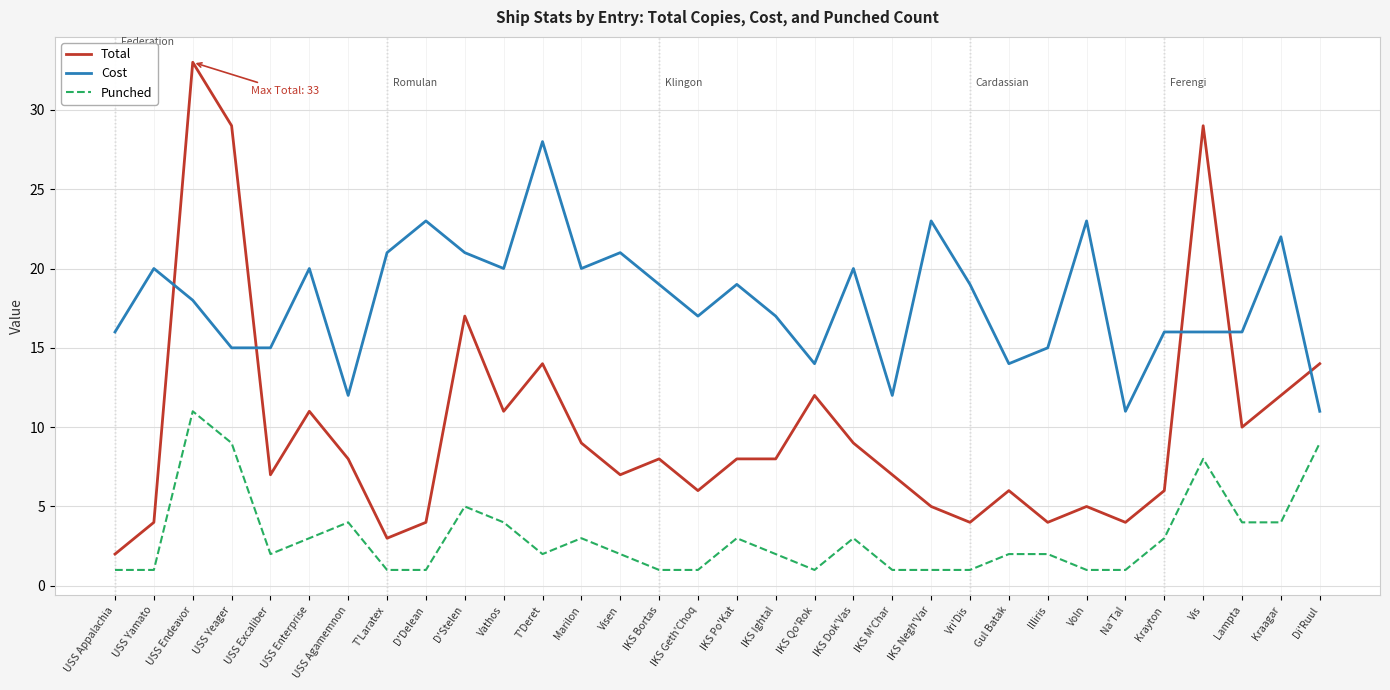

Reading right to left, extract all data points from this chart.

Total: 14	12	10	29	6	4	5	4	6	4	5	7	9	12	8	8	6	8	7	9	14	11	17	4	3	8	11	7	29	33	4	2
Cost: 11	22	16	16	16	11	23	15	14	19	23	12	20	14	17	19	17	19	21	20	28	20	21	23	21	12	20	15	15	18	20	16
Punched: 9	4	4	8	3	1	1	2	2	1	1	1	3	1	2	3	1	1	2	3	2	4	5	1	1	4	3	2	9	11	1	1